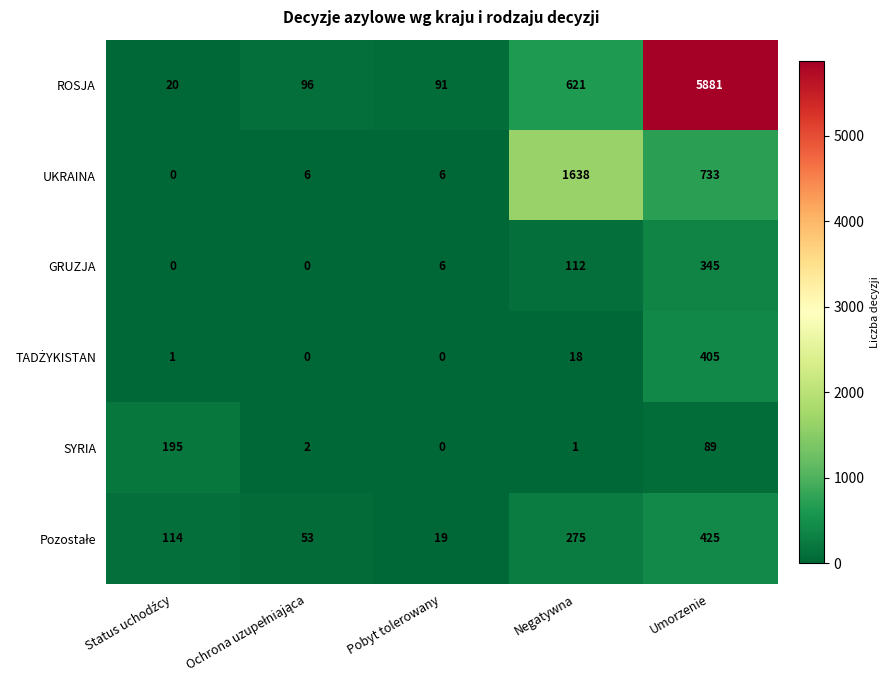

Where is GRUZJA nearest to the value 172?

Negatywna